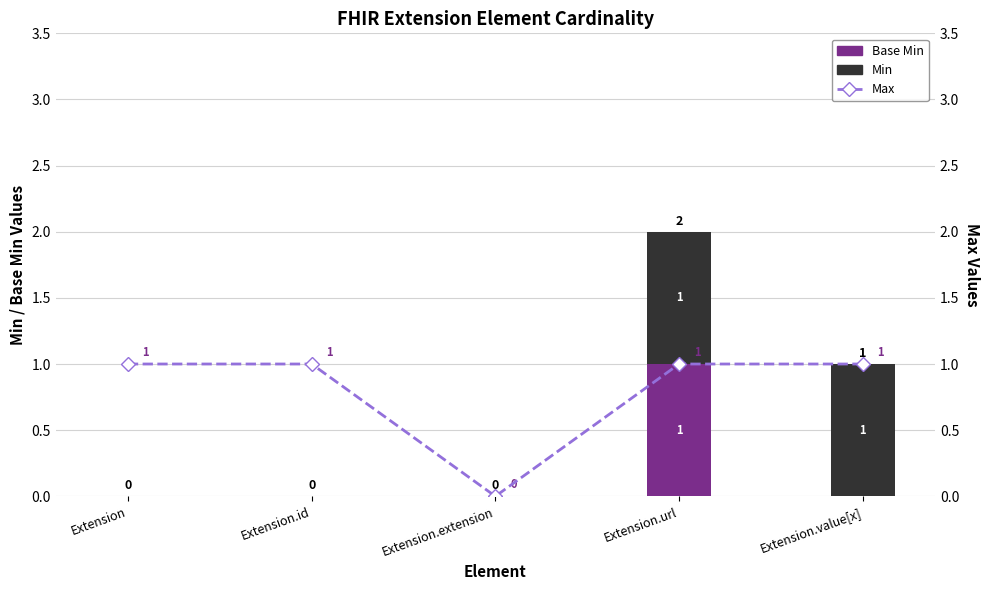

At Extension, list the series in order from smallest to largest.

Base Min, Min, Max